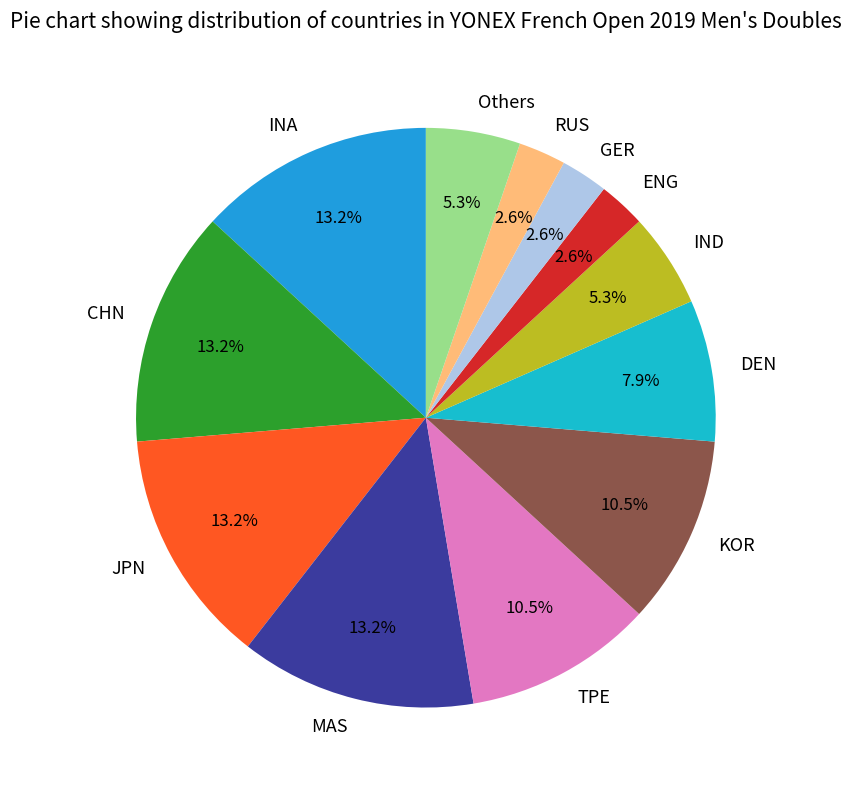

To the nearest percent, what is the difference between the GER and CHN slice percentages?

11%